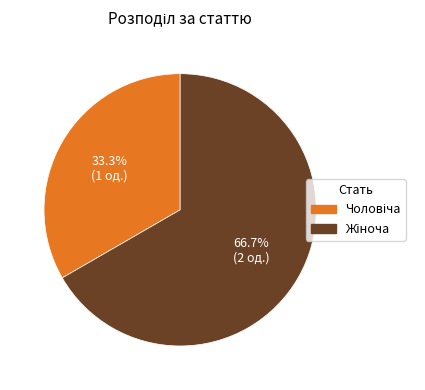

Is there a majority slice in this chart?

Yes